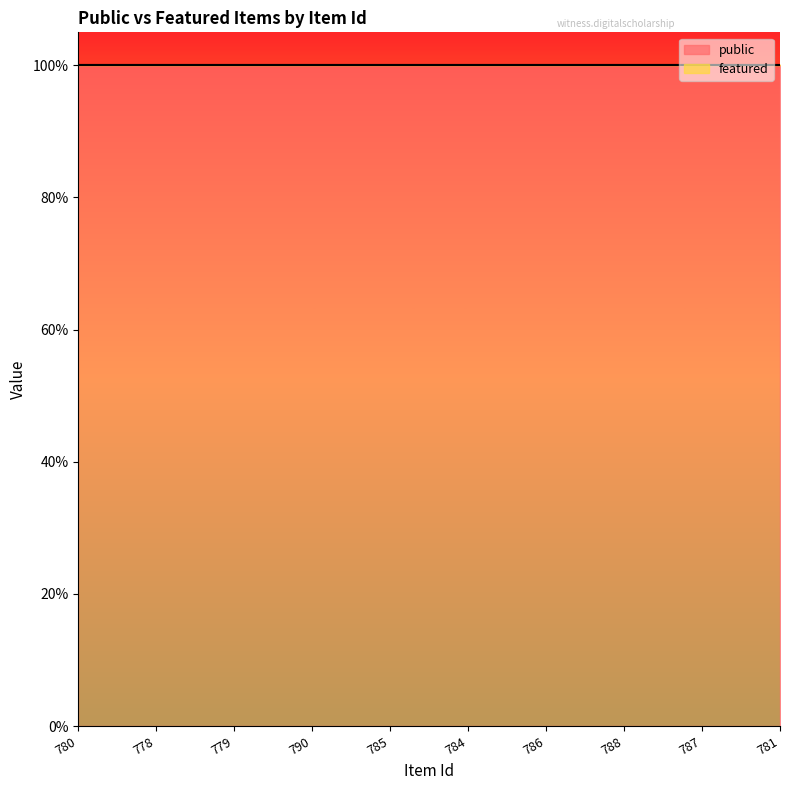

What are all the series names shown in the legend?

public, featured